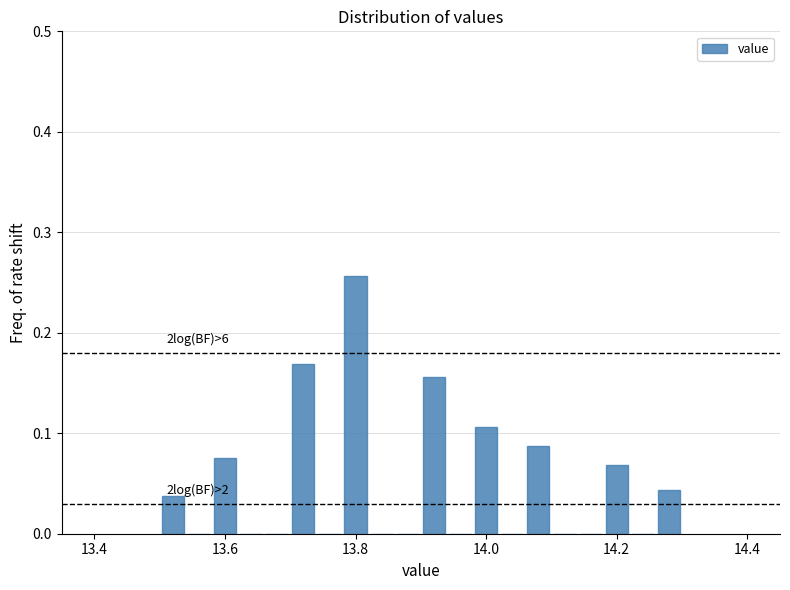

Read against the x-axis, roughly where is the centre of the tallest bar?

13.80